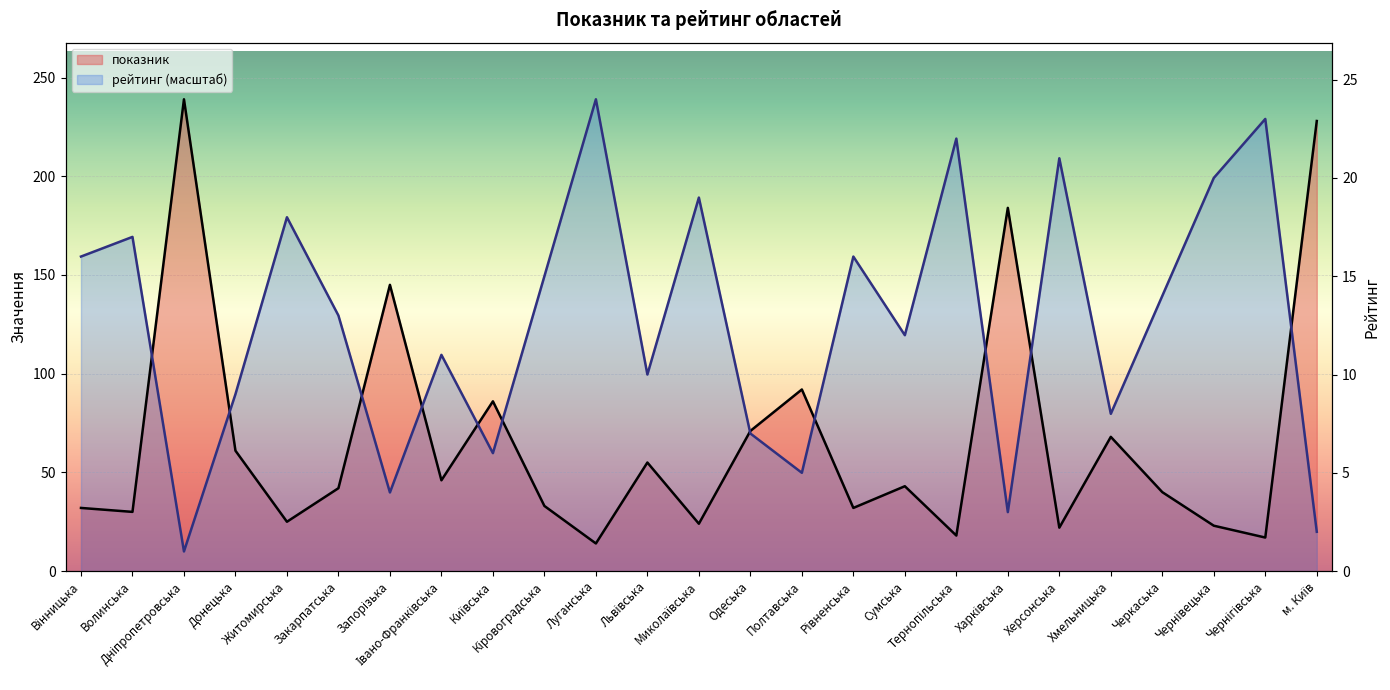

Which series changed the most between Волинська and Закарпатська?

рейтинг